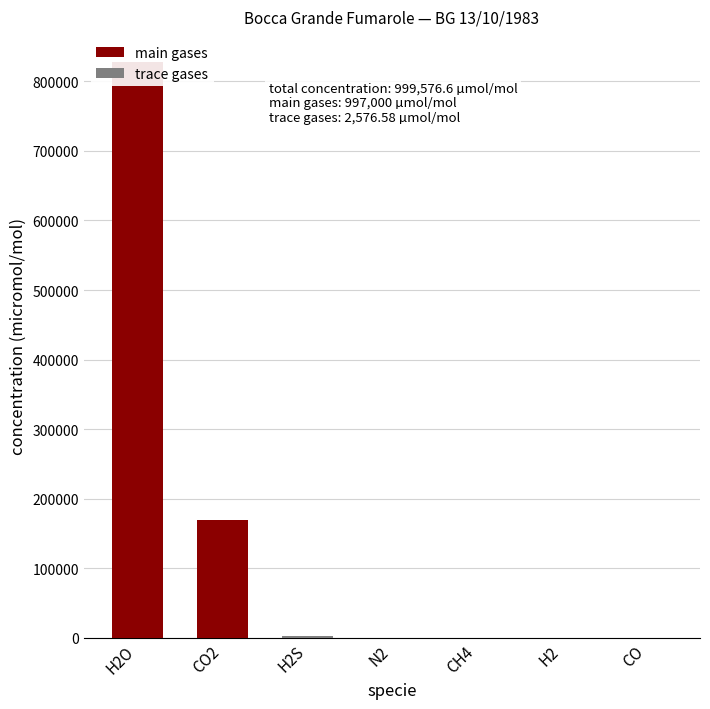

What is the difference between the maximum and second lowest values in the main gases series?

828000.0